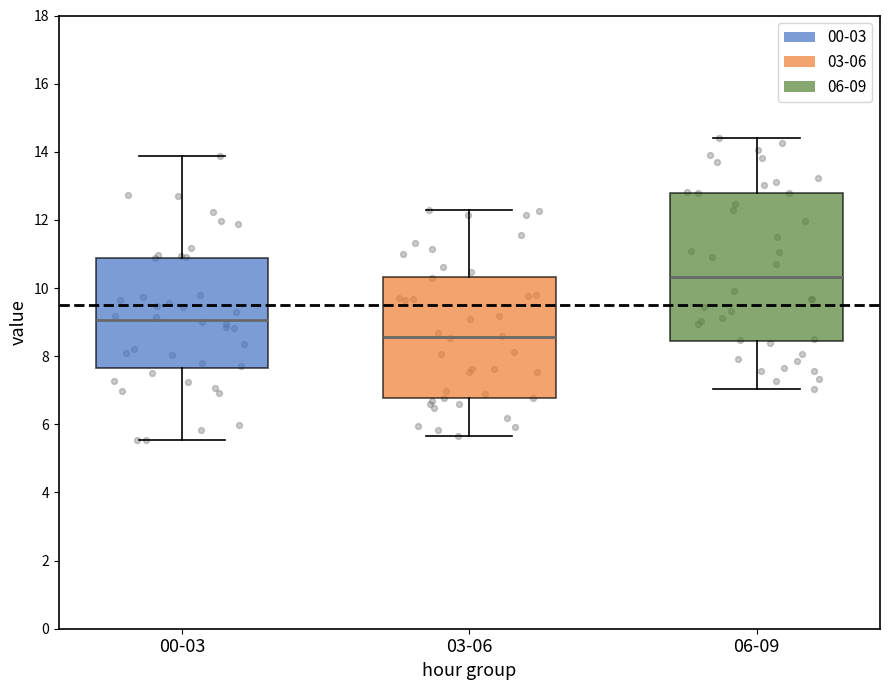

Which box's median line is the highest?

06-09